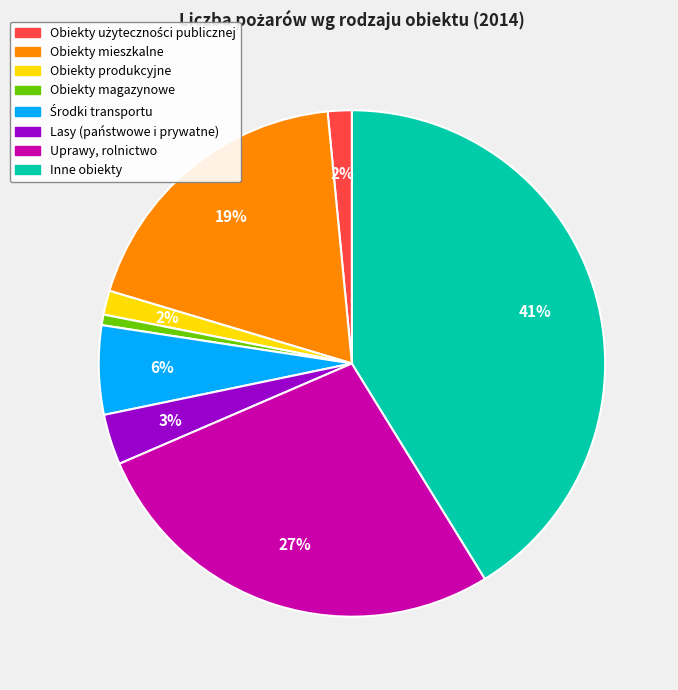

True or false: Obiekty produkcyjne accounts for 2% of the total.

True